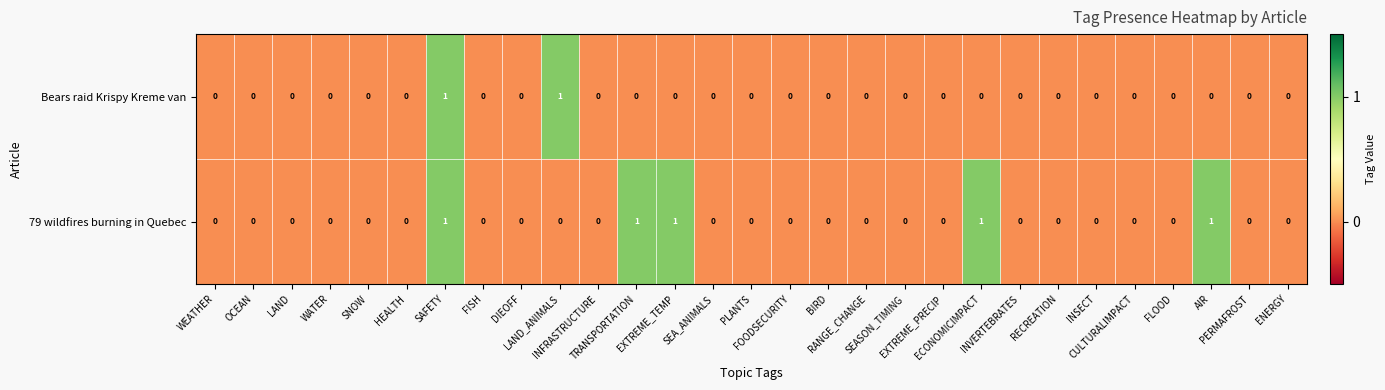

At which category is the sum across all series the highest?

SAFETY